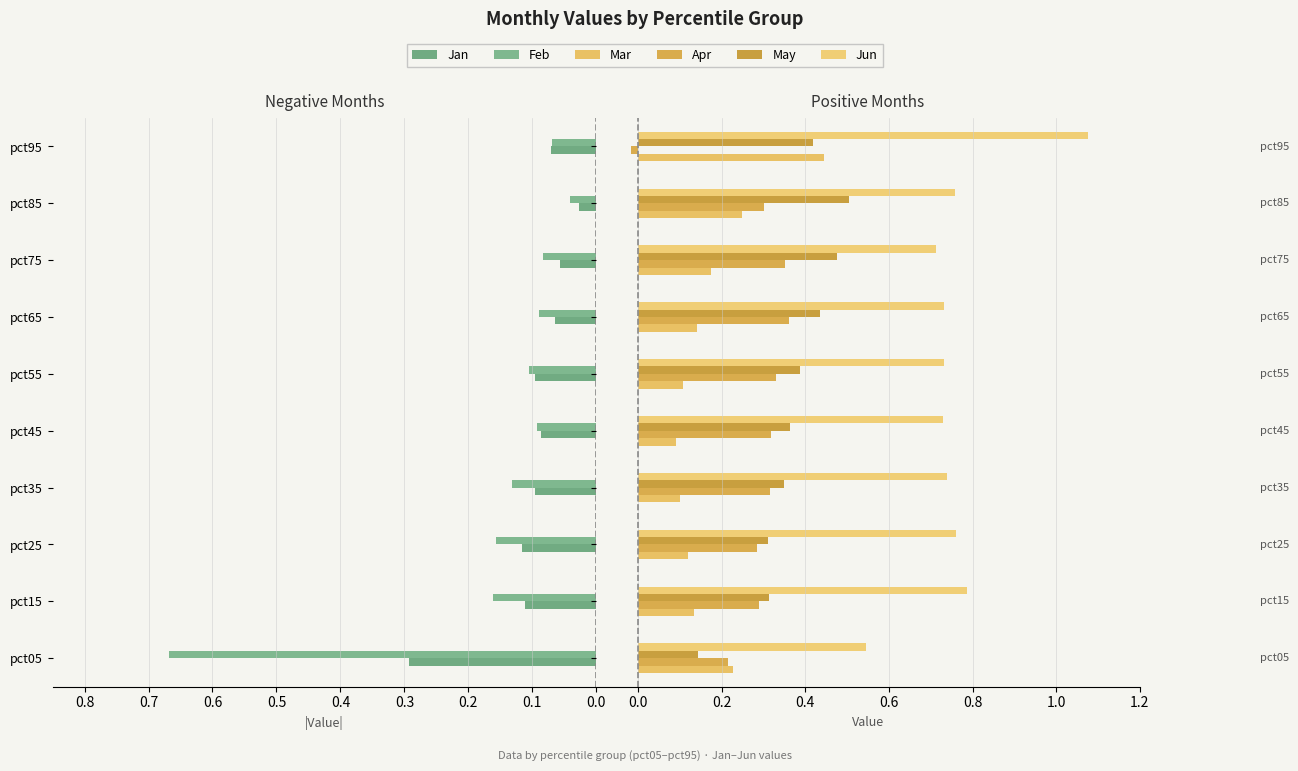

True or false: Jan has a value of 0.1 at pct75.

True